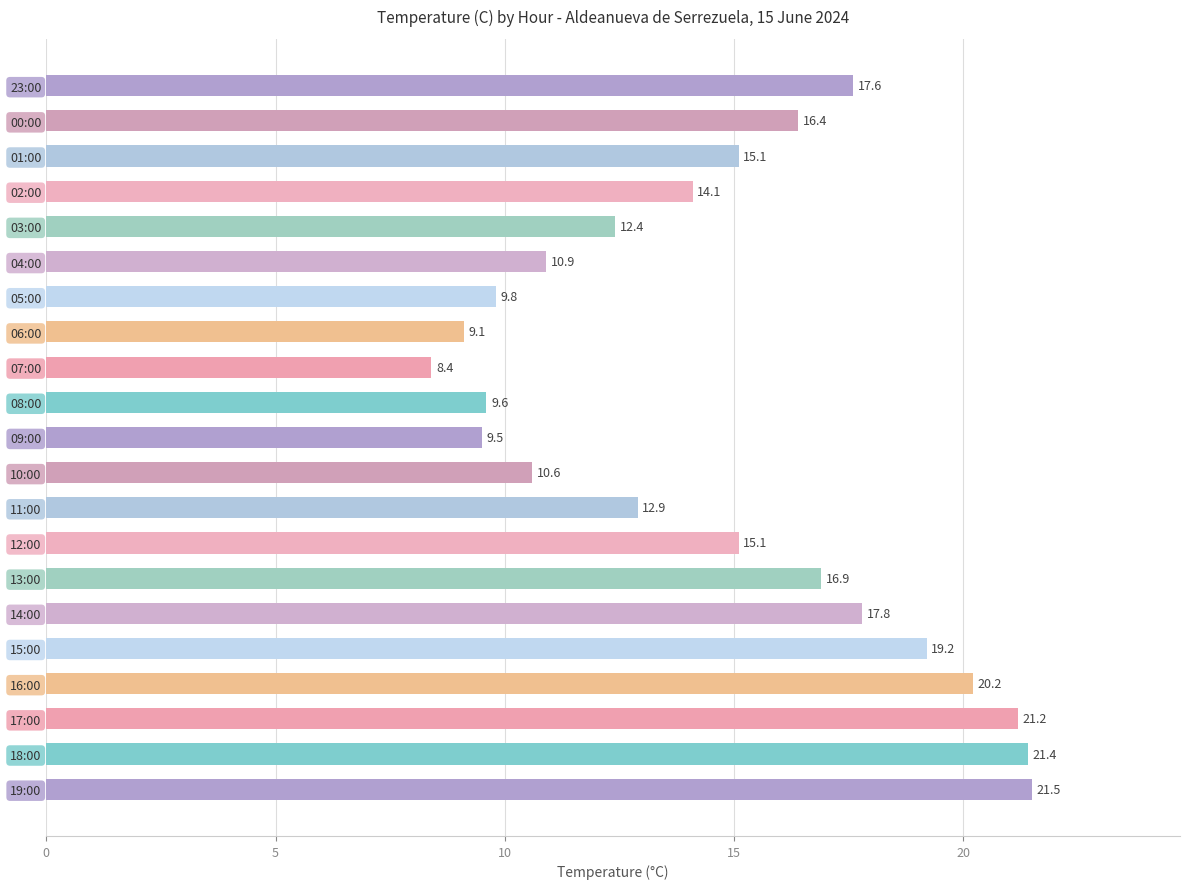

The chart shows a value of 9.5 at 09:00. True or false?

True